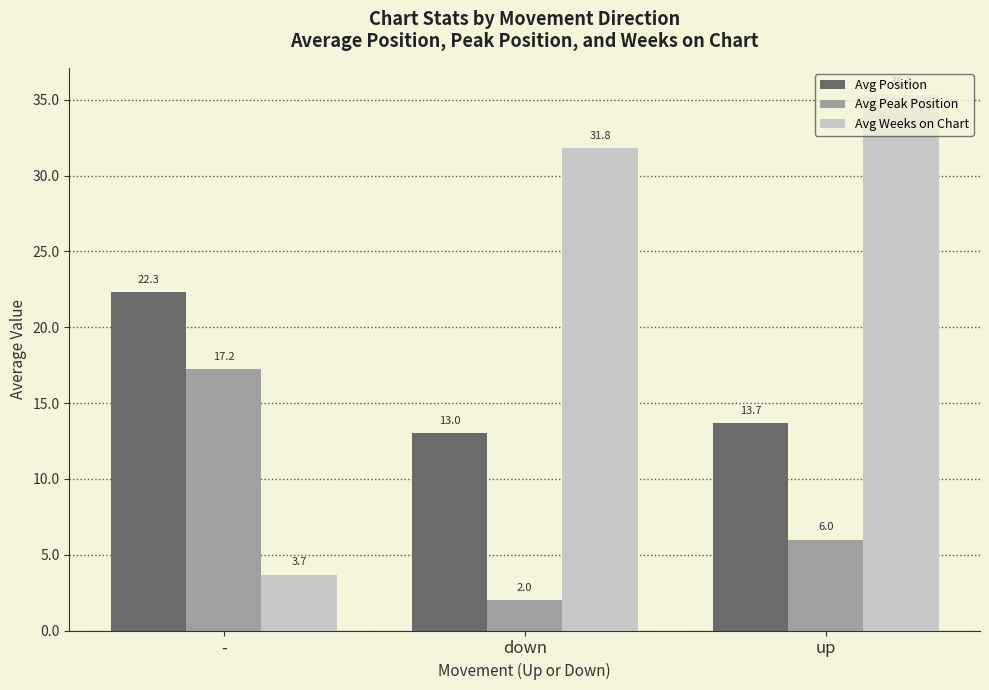

What is the sum of all Avg Weeks on Chart values?

70.8